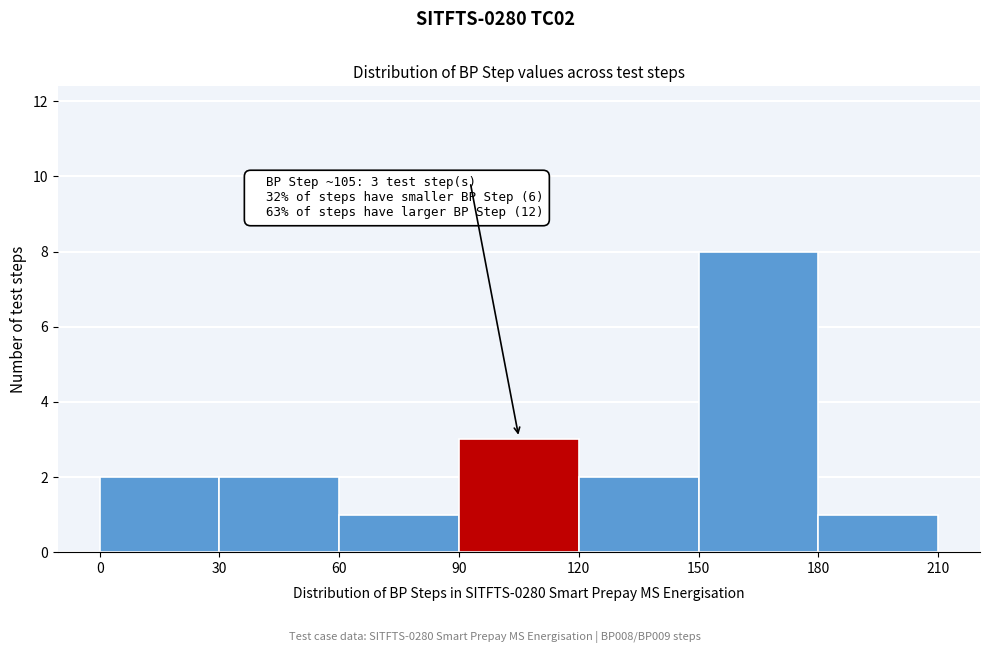

Which range on the x-axis has the tallest bar?

150 to 180